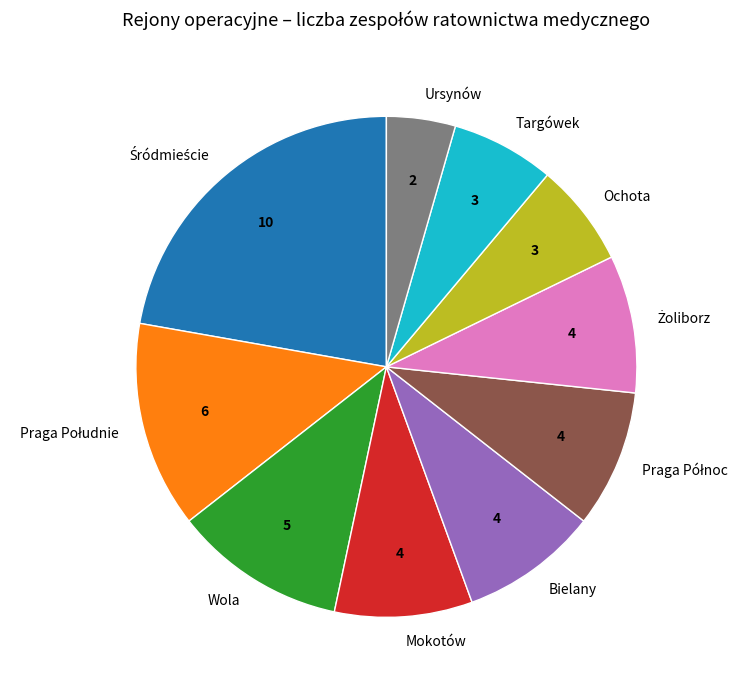

Which slice is the smallest?

Ursynów